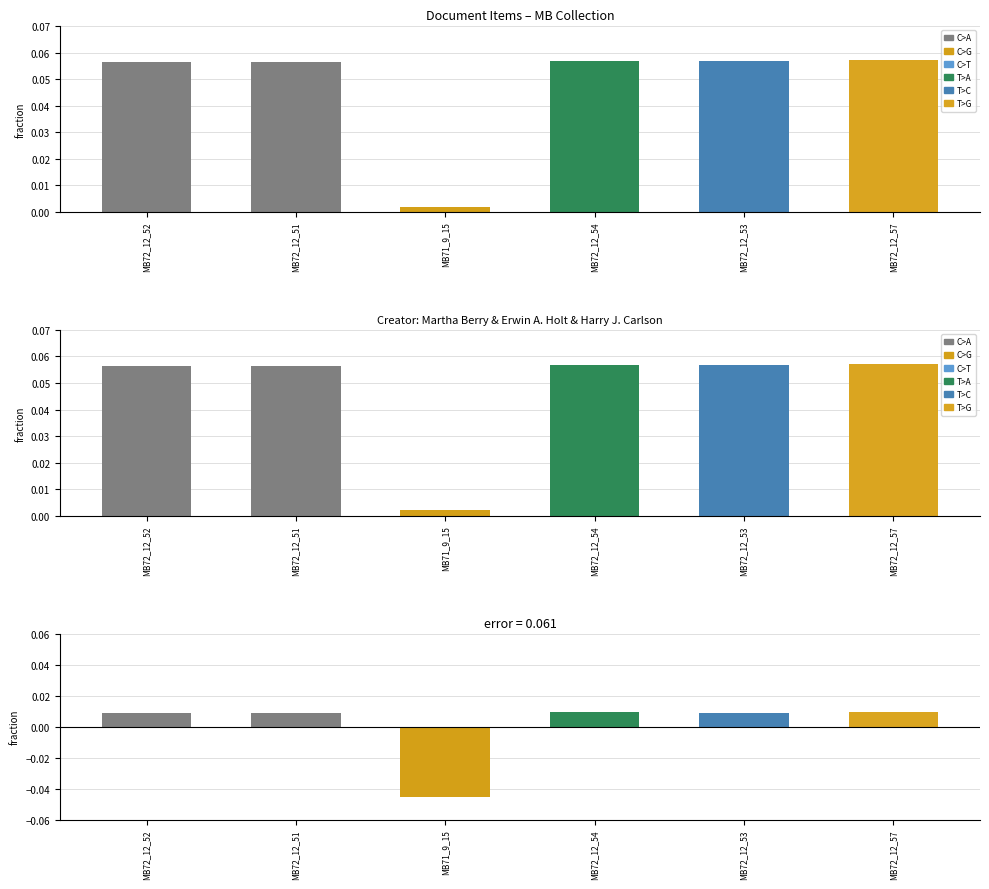

What is the label of the 6th bar from the right?

MB72_12_52